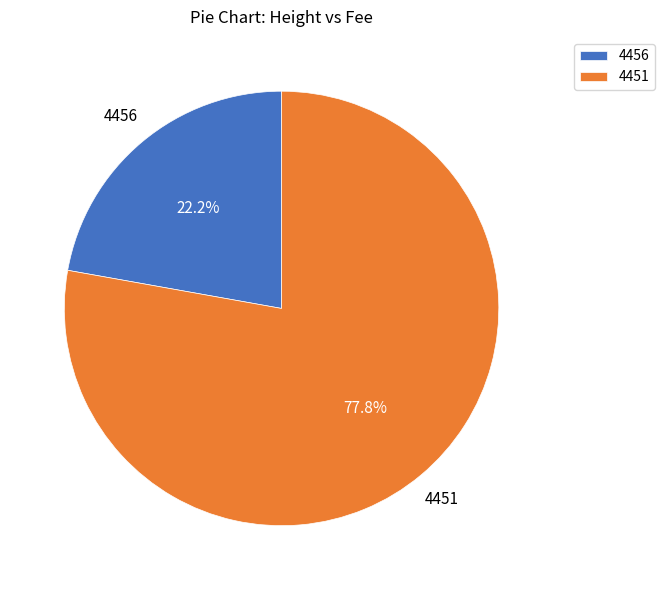

True or false: 4451 accounts for 85% of the total.

False